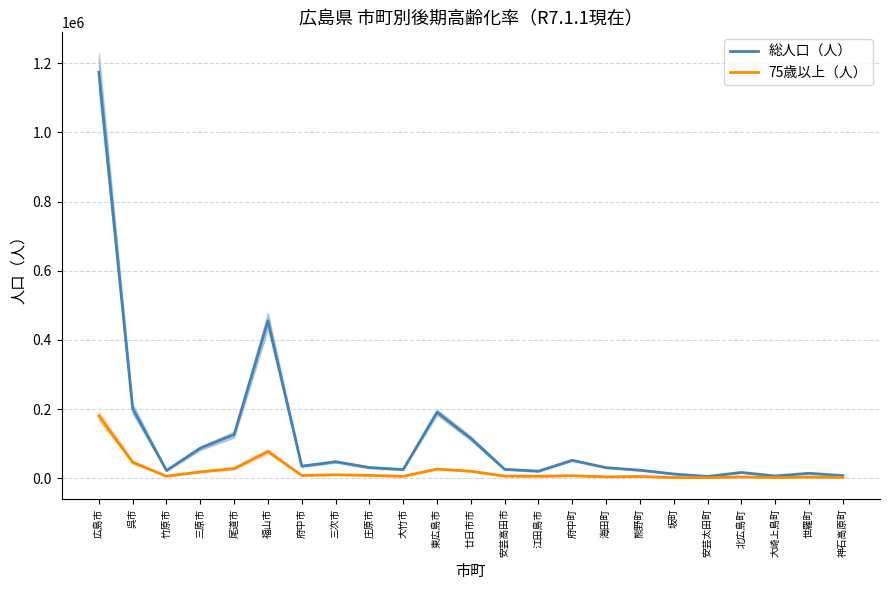

Does the chart display data point markers on the line(s)?

No